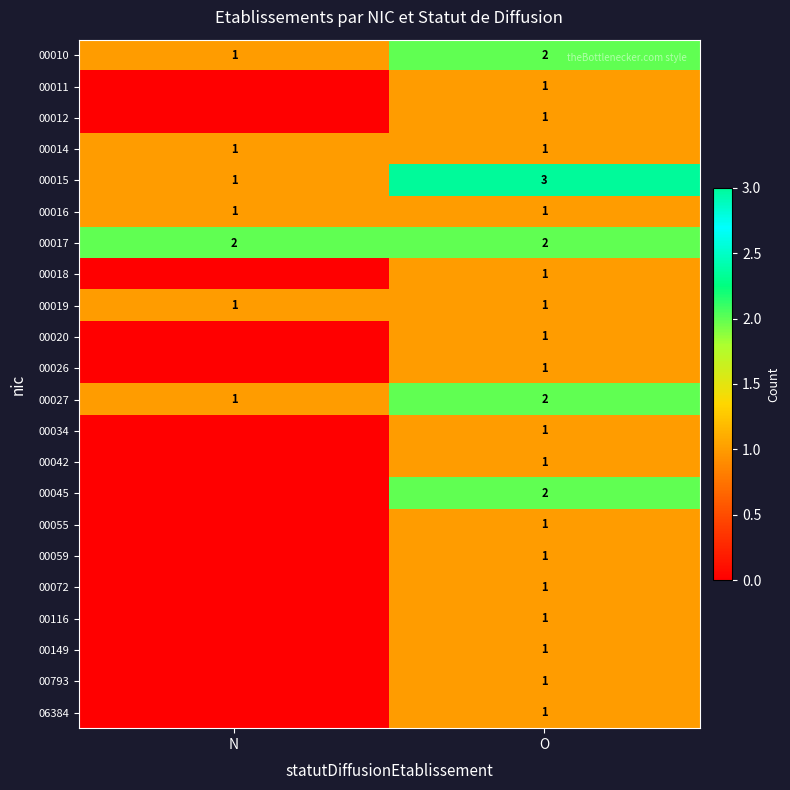

What is the total value across all series at O?

28